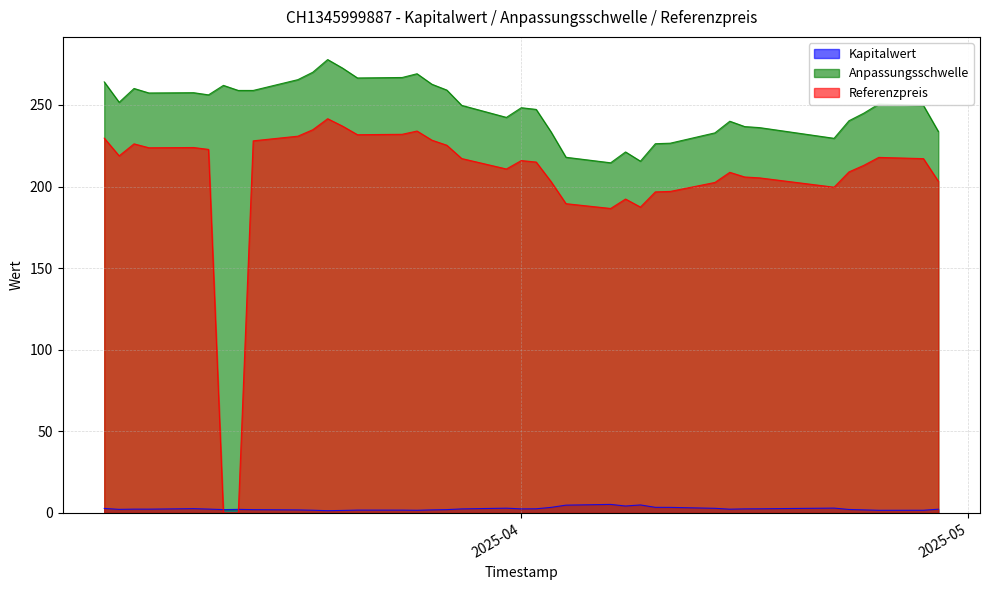

The value of Referenzpreis at 2025-03-05 is 218.8. True or false?

True